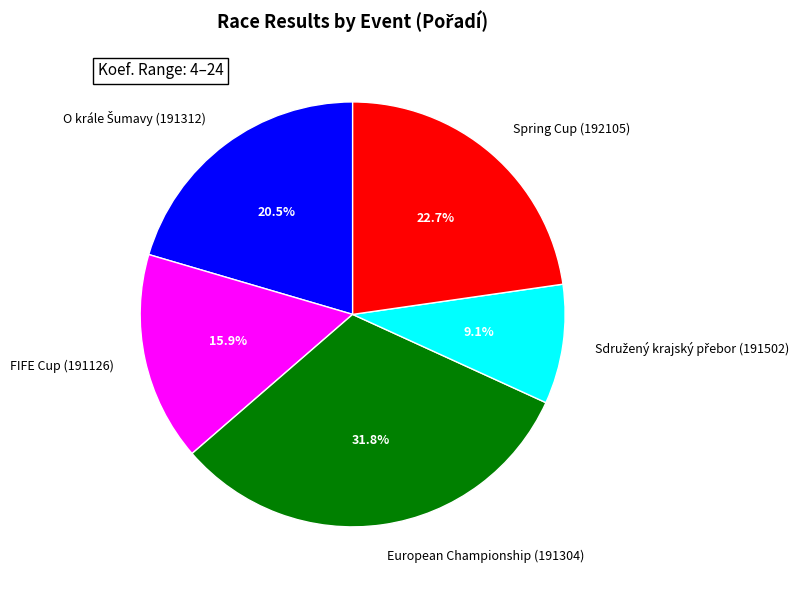

How many segments does this pie chart have?

5